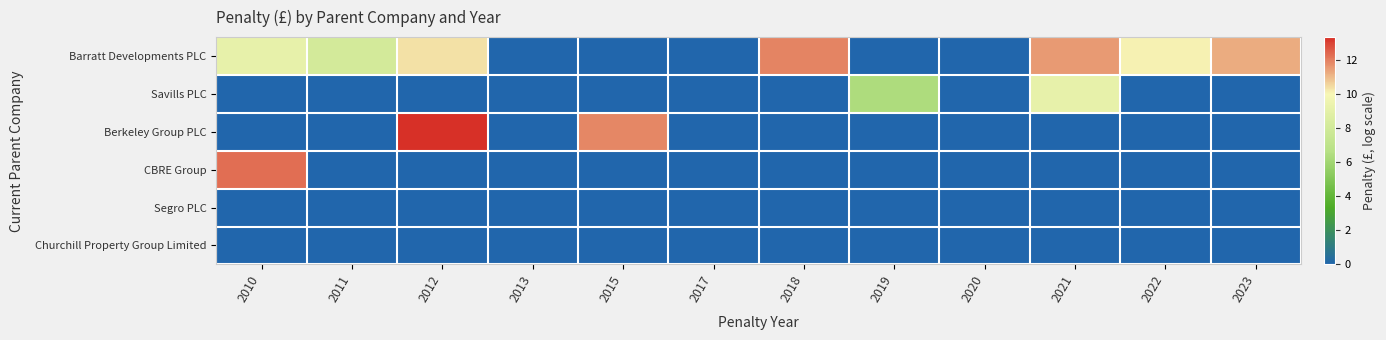

Reading left to right, transcribe all the data shown in this chart.

Barratt Developments PLC: 2010=9.2	2011=8.1	2012=10.4	2013=0.0	2015=0.0	2017=0.0	2018=11.9	2019=0.0	2020=0.0	2021=11.5	2022=10.1	2023=11.2
Savills PLC: 2010=0.0	2011=0.0	2012=0.0	2013=0.0	2015=0.0	2017=0.0	2018=0.0	2019=6.4	2020=0.0	2021=9.2	2022=0.0	2023=0.0
Berkeley Group PLC: 2010=0.0	2011=0.0	2012=13.3	2013=0.0	2015=11.8	2017=0.0	2018=0.0	2019=0.0	2020=0.0	2021=0.0	2022=0.0	2023=0.0
CBRE Group: 2010=12.2	2011=0.0	2012=0.0	2013=0.0	2015=0.0	2017=0.0	2018=0.0	2019=0.0	2020=0.0	2021=0.0	2022=0.0	2023=0.0
Segro PLC: 2010=0.0	2011=0.0	2012=0.0	2013=0.0	2015=0.0	2017=0.0	2018=0.0	2019=0.0	2020=0.0	2021=0.0	2022=0.0	2023=0.0
Churchill Property Group Limited: 2010=0.0	2011=0.0	2012=0.0	2013=0.0	2015=0.0	2017=0.0	2018=0.0	2019=0.0	2020=0.0	2021=0.0	2022=0.0	2023=0.0